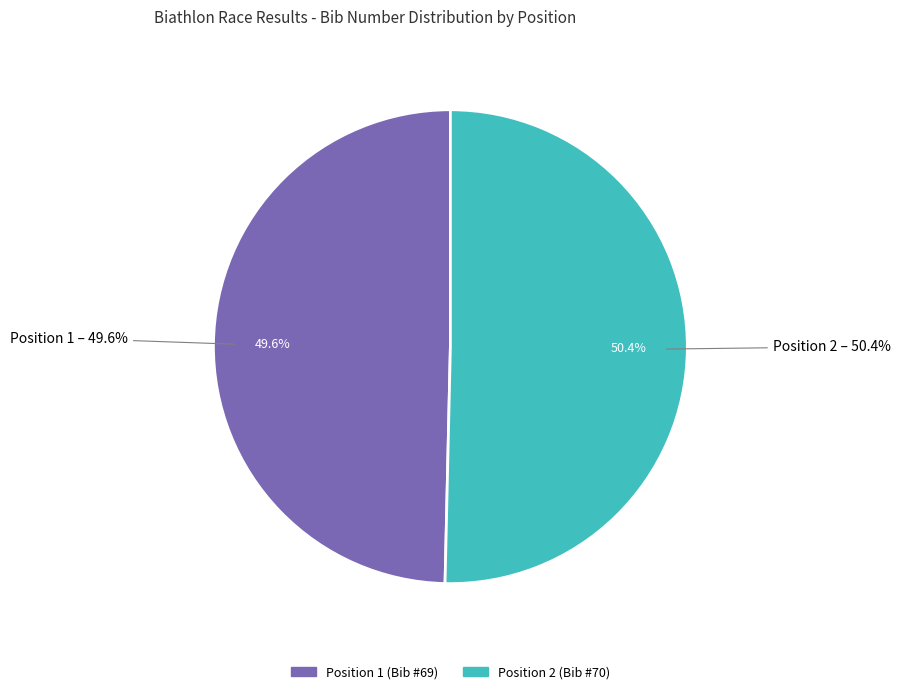

How many slices are in this pie chart?

2